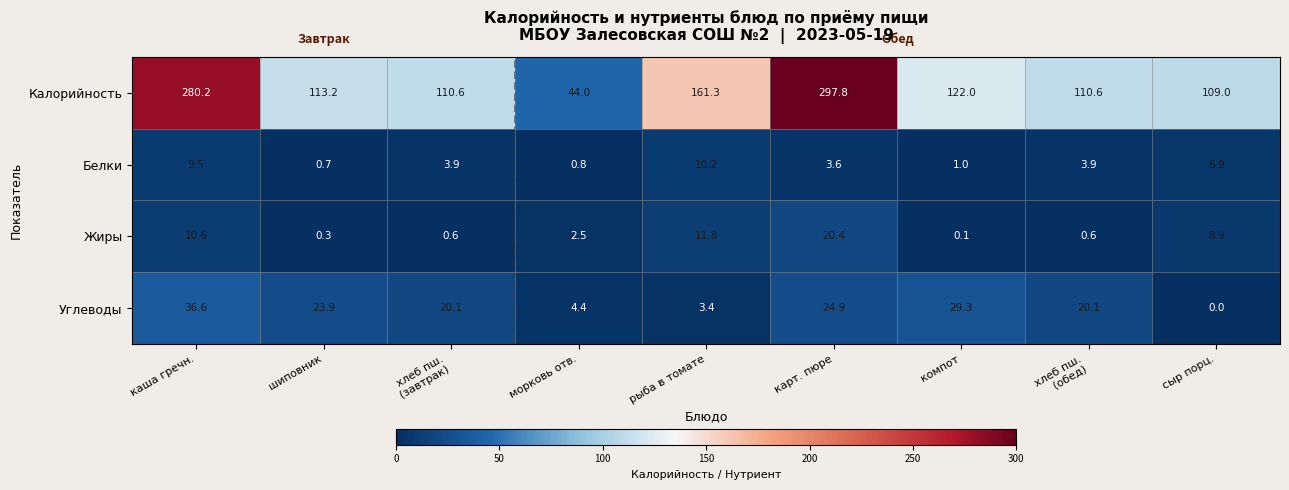

What is the total value across all series at каша гречн.?

336.9